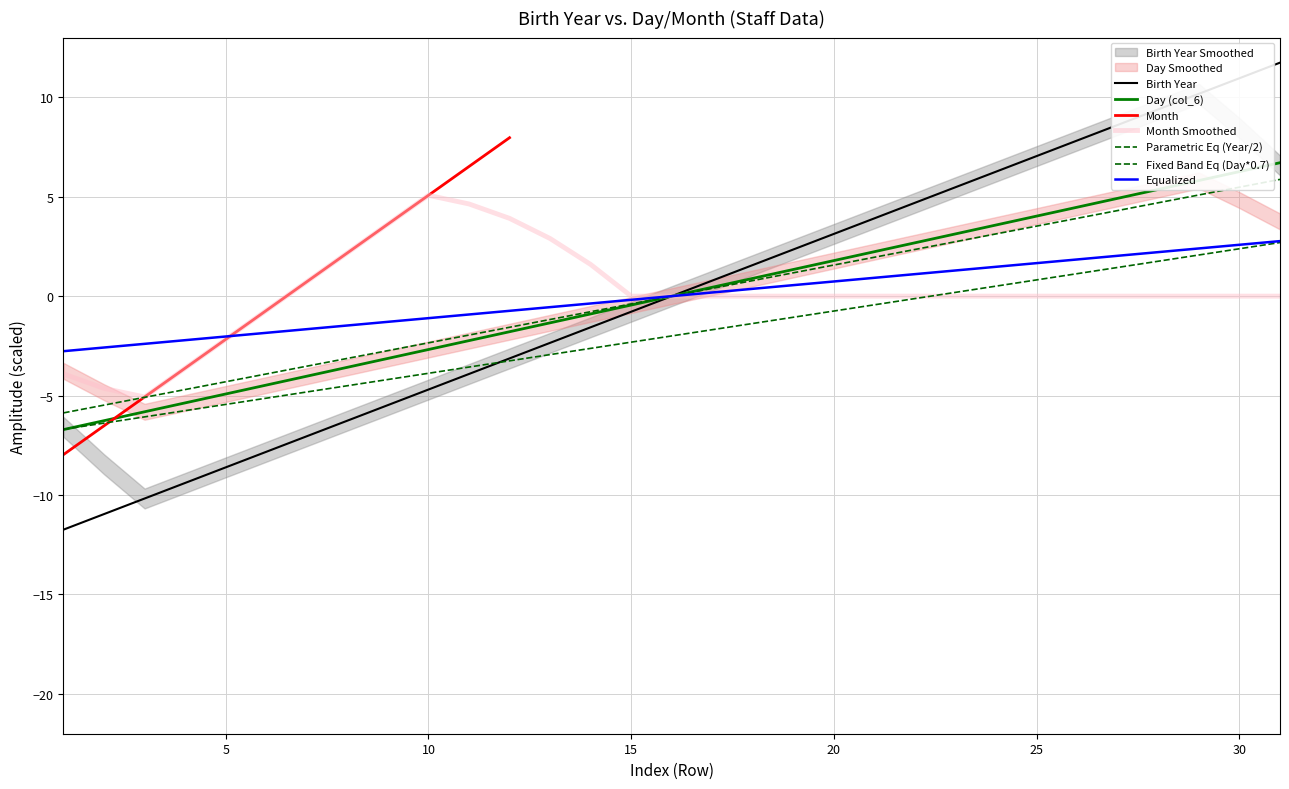

True or false: the data shows -6.0 at 11.

False